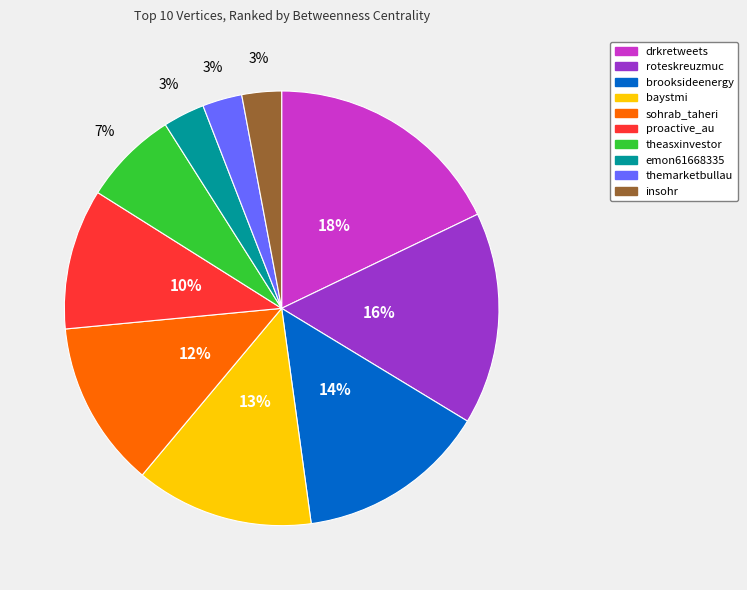

How many slices are in this pie chart?

10